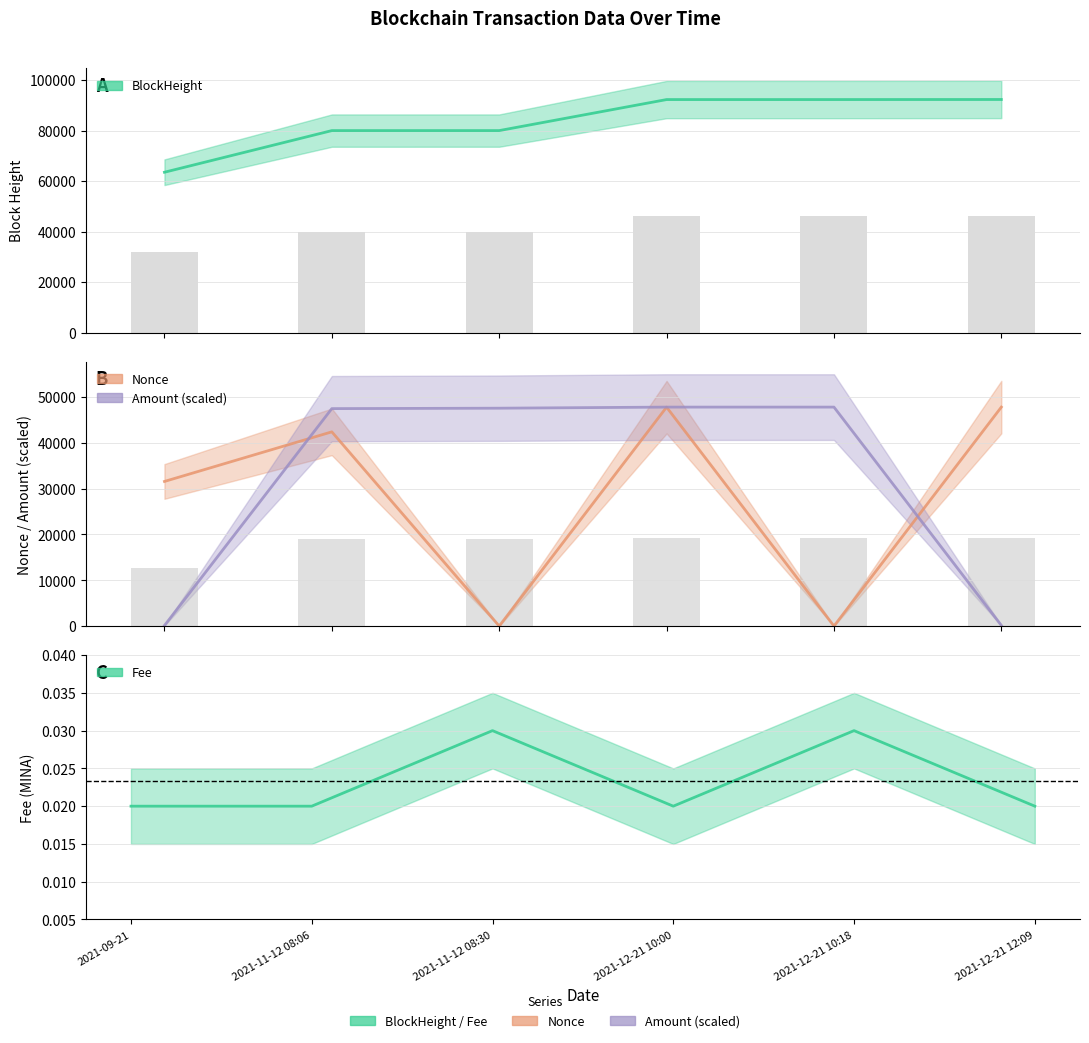

List the series in order of their peak value, lowest first.

Fee, Nonce, Amount, BlockHeight